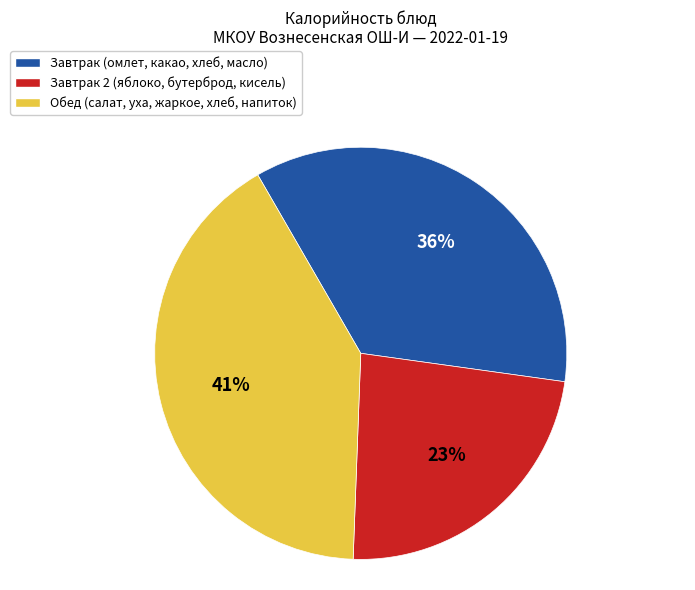

To the nearest percent, what is the average slice percentage?

33%